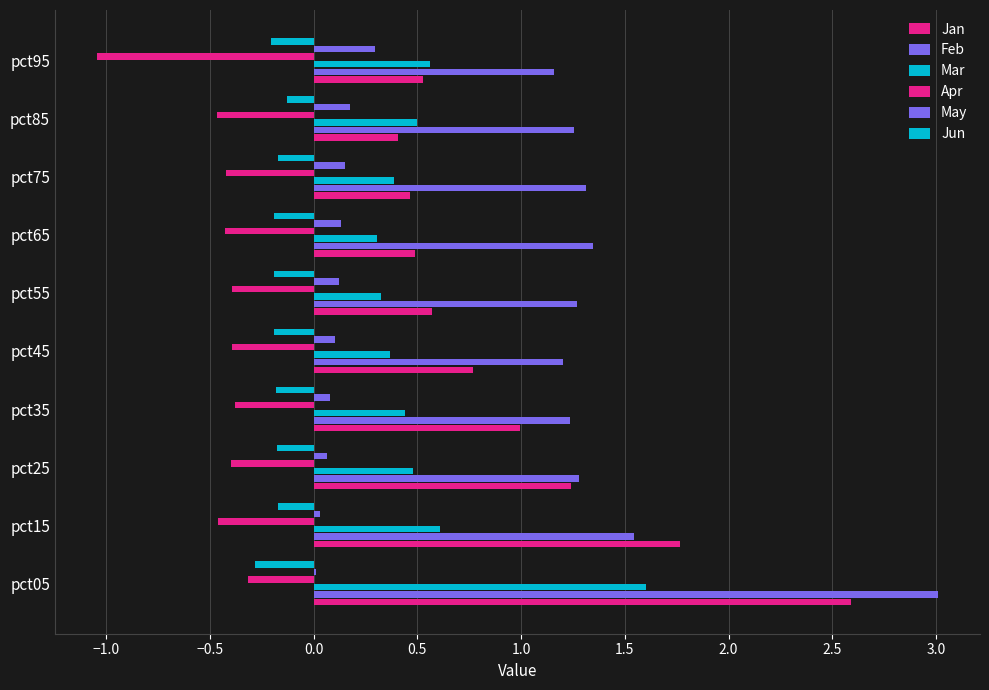

List the series in order of their peak value, highest first.

Feb, Jan, Mar, May, Jun, Apr